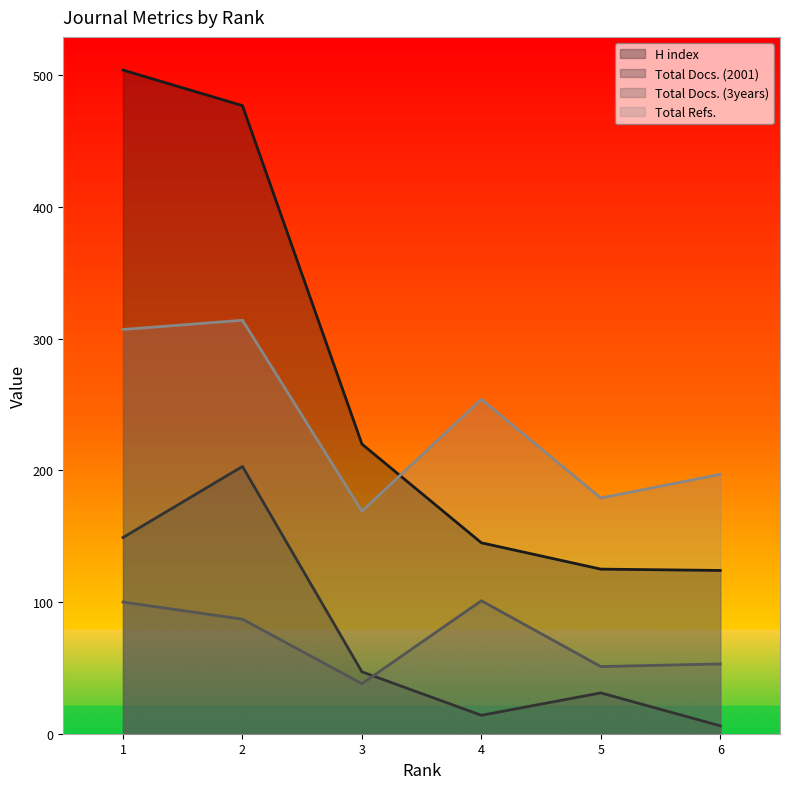

Reading right to left, what are all the values shown in this chart?

H index: 124	125	145	220	477	504
Total Docs. (2001): 6	31	14	47	203	149
Total Docs. (3years): 53	51	101	38	87	100
Total Refs.: 197	179	254	169	314	307